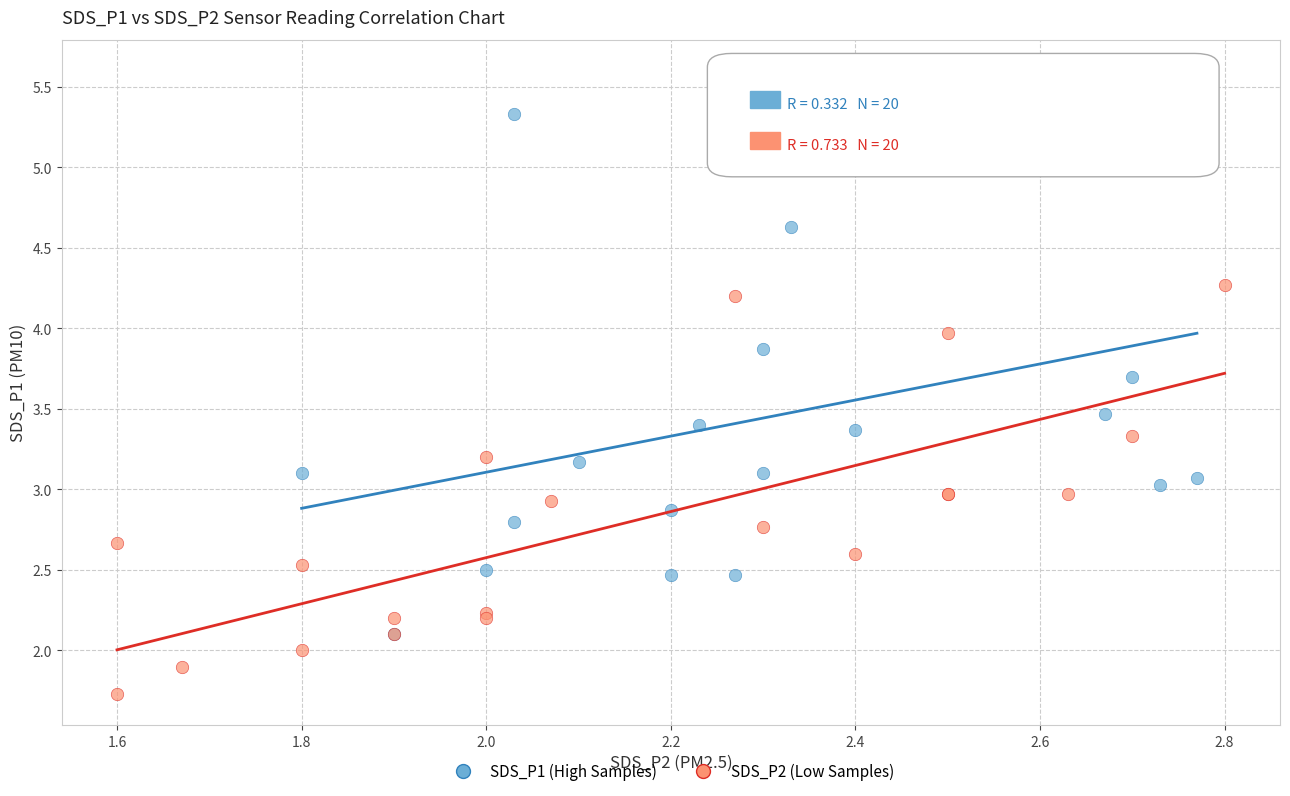

Which series contains the lowest Y value?

SDS_P2 (Low Samples)